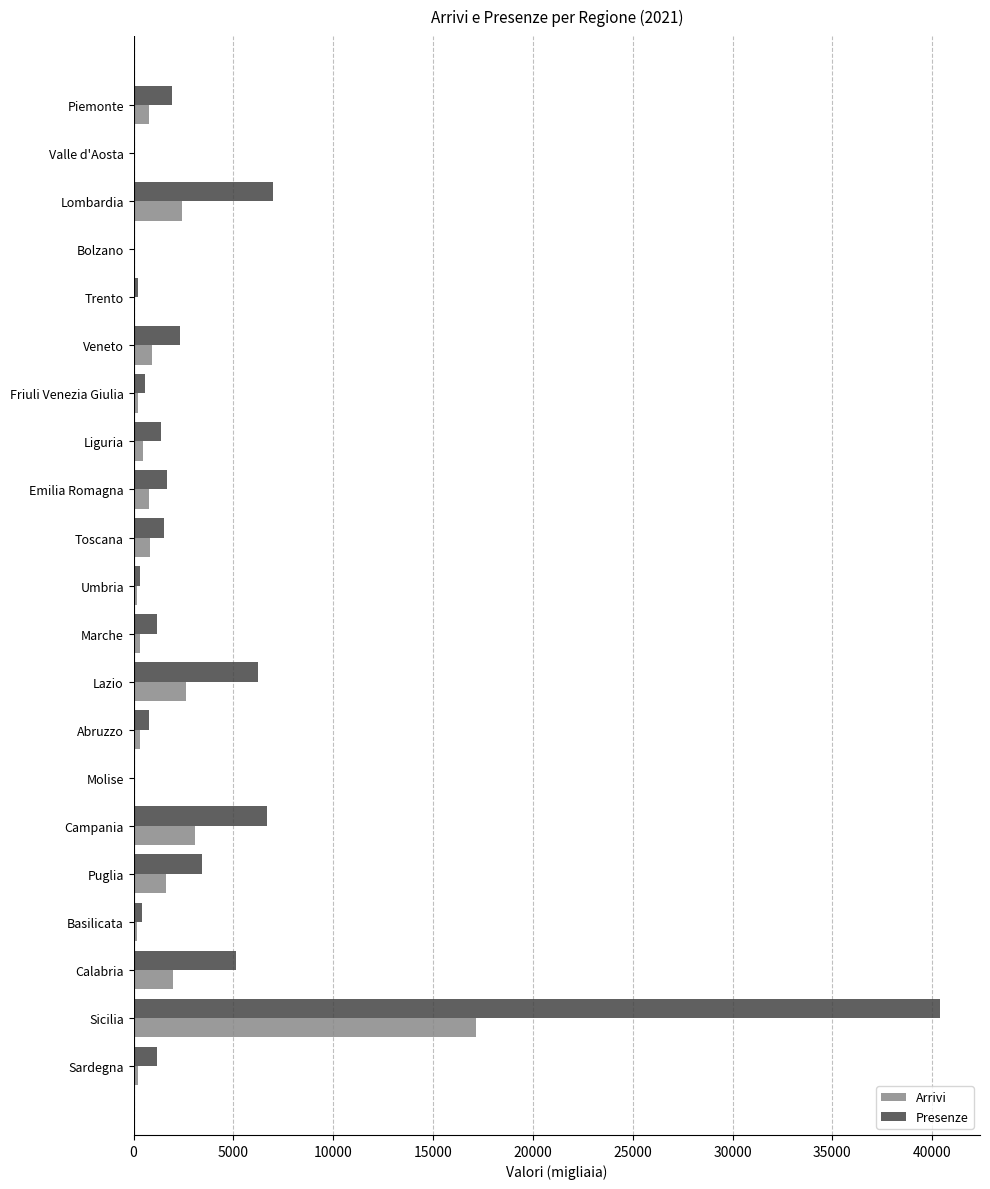

Which category has the highest value in the Presenze series?

Sicilia